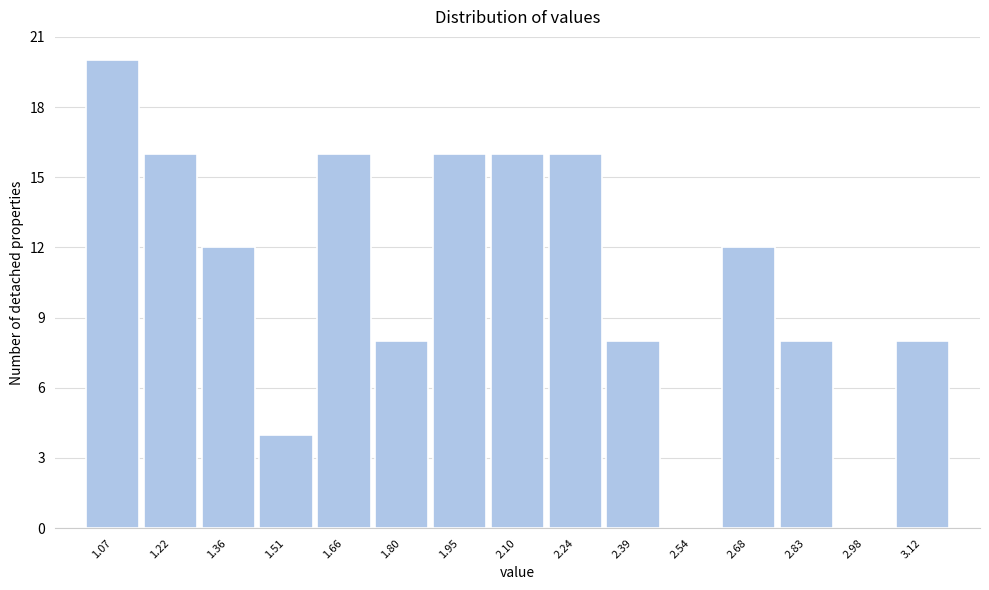

Reading left to right, list all the values displayed in this chart.

1.07=20	1.22=16	1.36=12	1.51=4	1.66=16	1.80=8	1.95=16	2.10=16	2.24=16	2.39=8	2.54=0	2.68=12	2.83=8	2.98=0	3.12=8